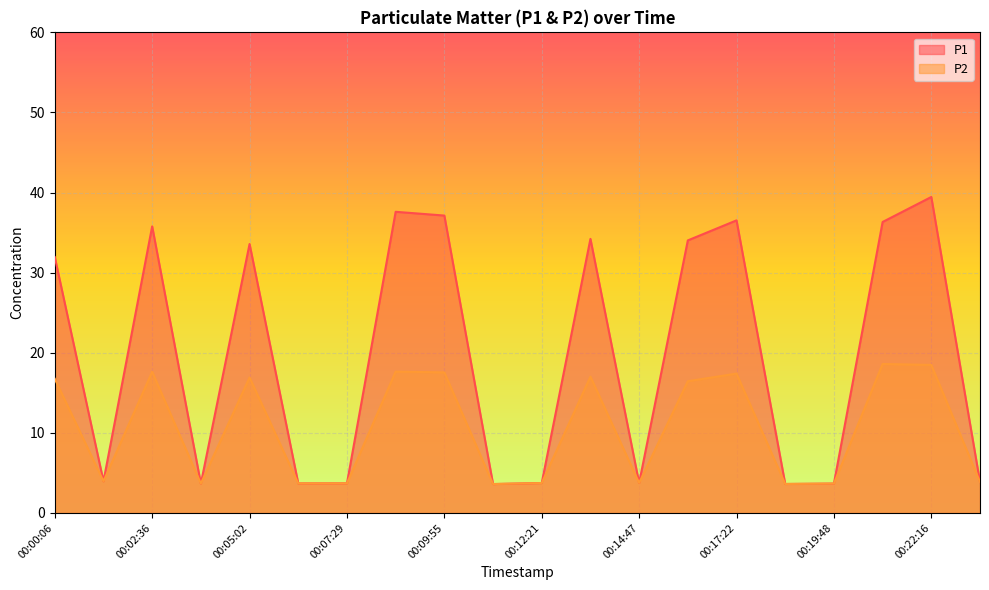

What is the lowest value of the P2 series?

3.6